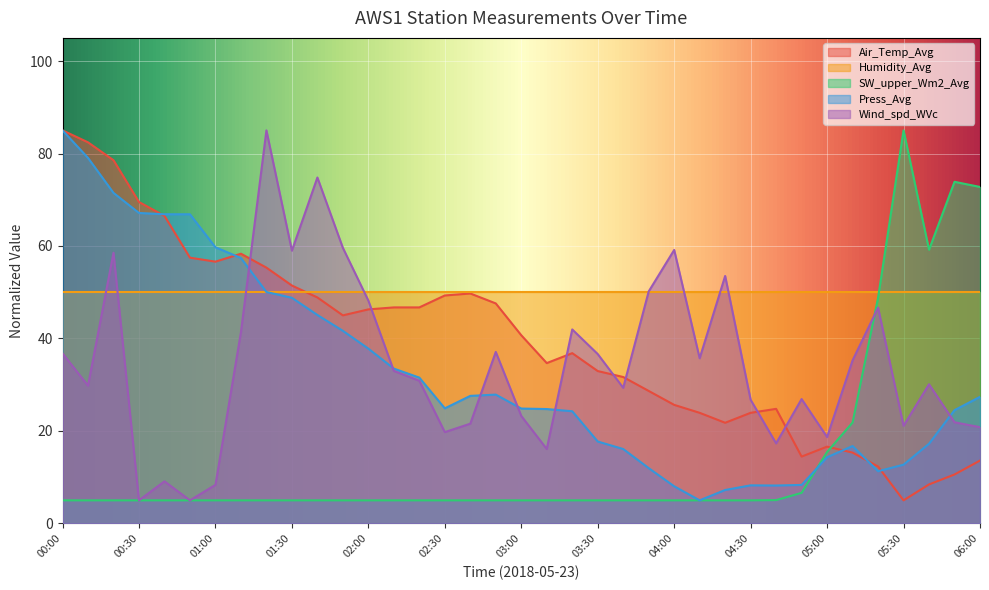

Between 01:30 and 04:30, which series saw the biggest shift?

Press_Avg